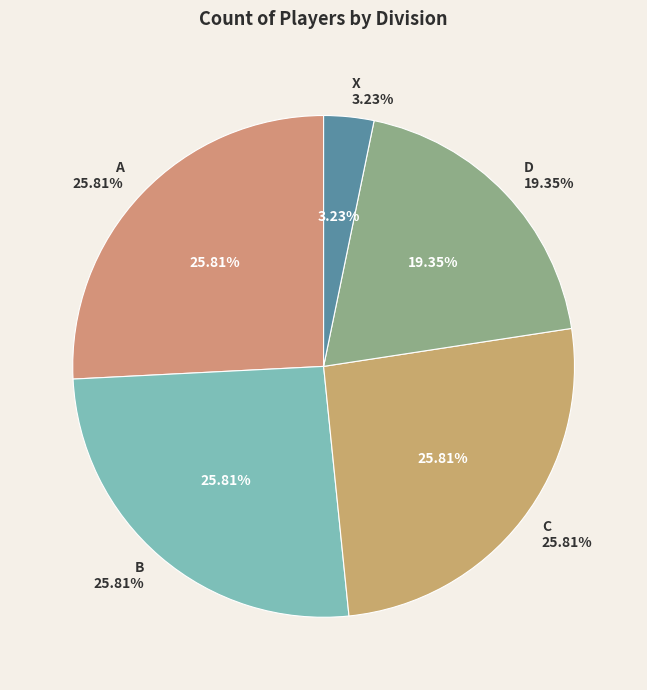

To the nearest percent, what portion does X represent?

3%